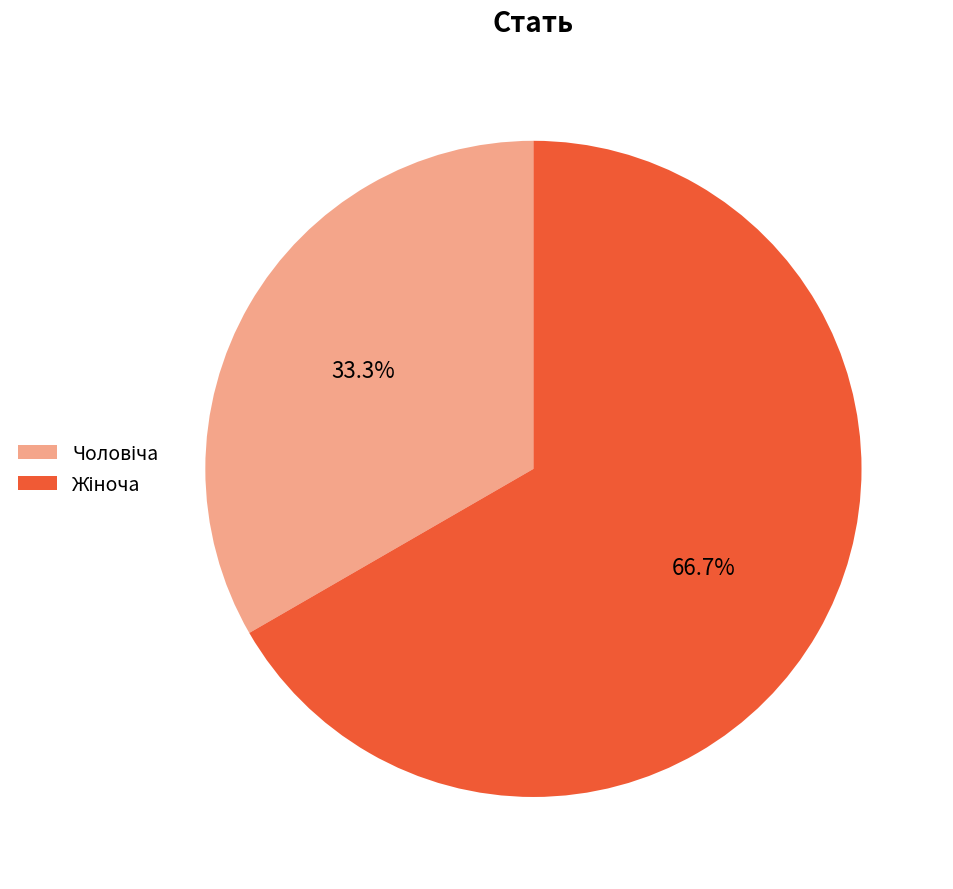

Count the number of slices in the pie.

2